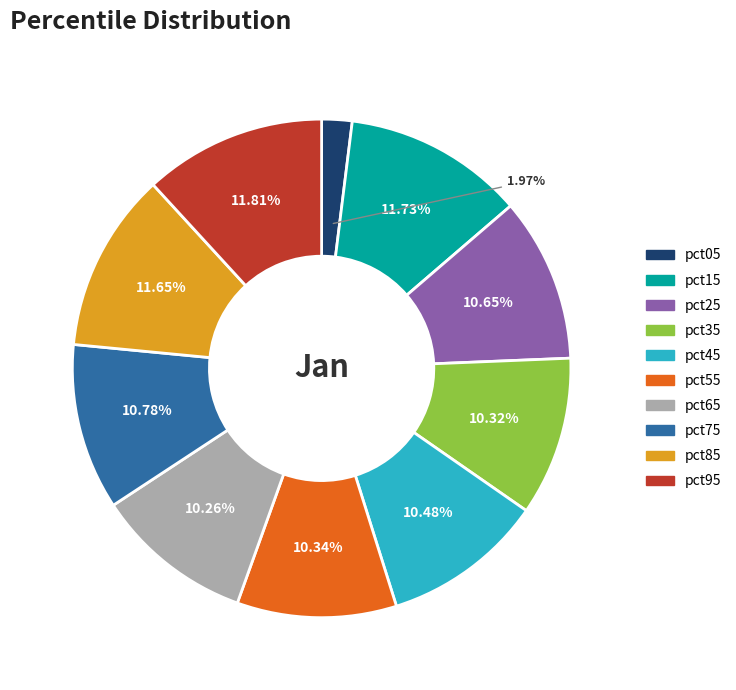

Which slice is the smallest?

pct05